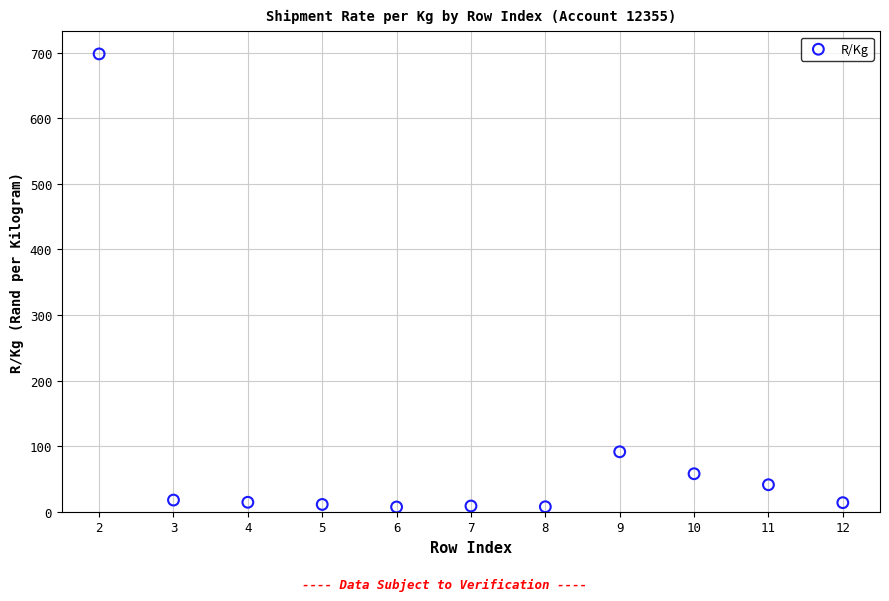

What is the average X value?

7.0